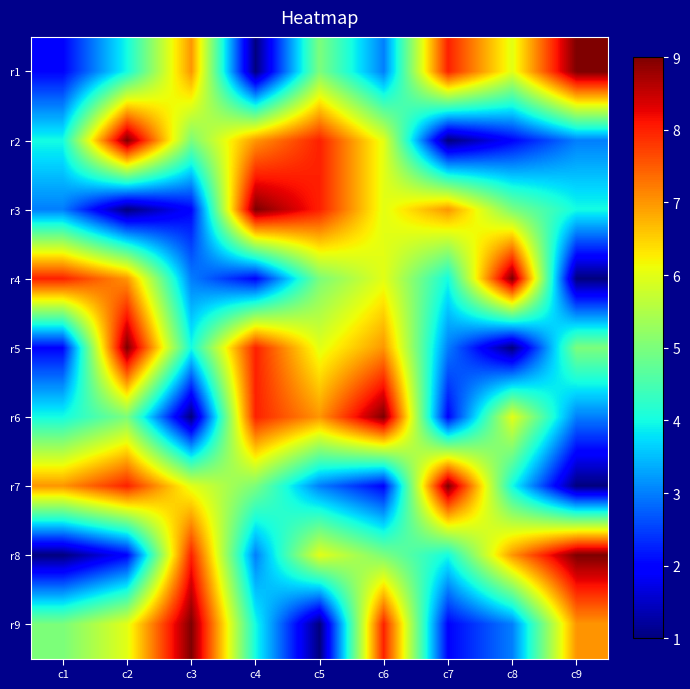

What is the total value across all series at c3?

45